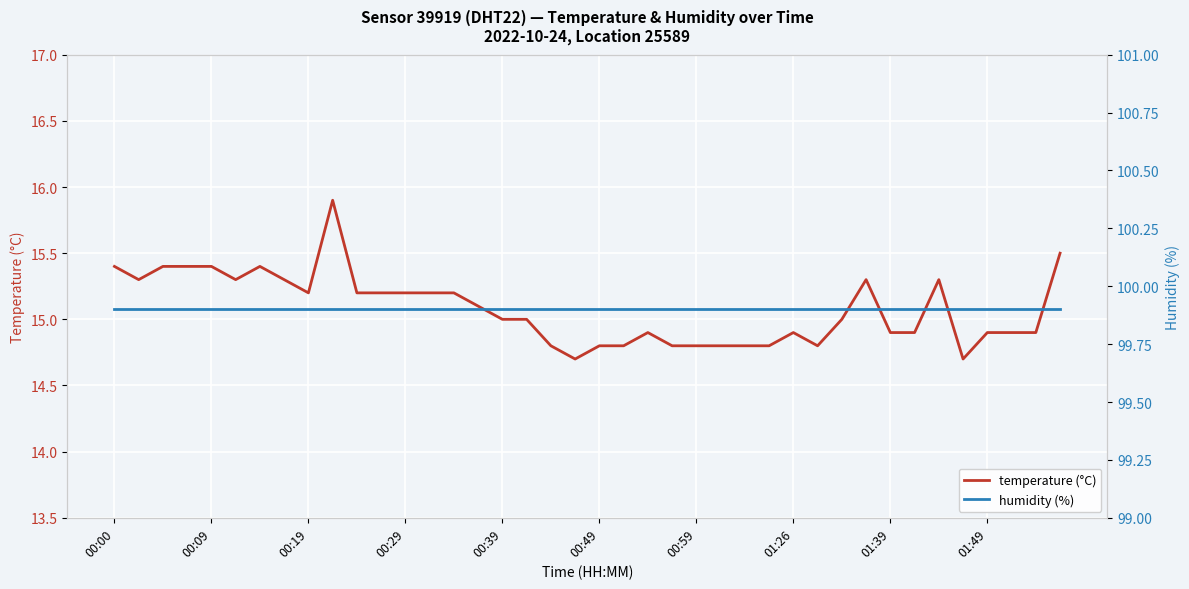

Rank the series by their average value, from highest to lowest.

humidity (%), temperature (°C)